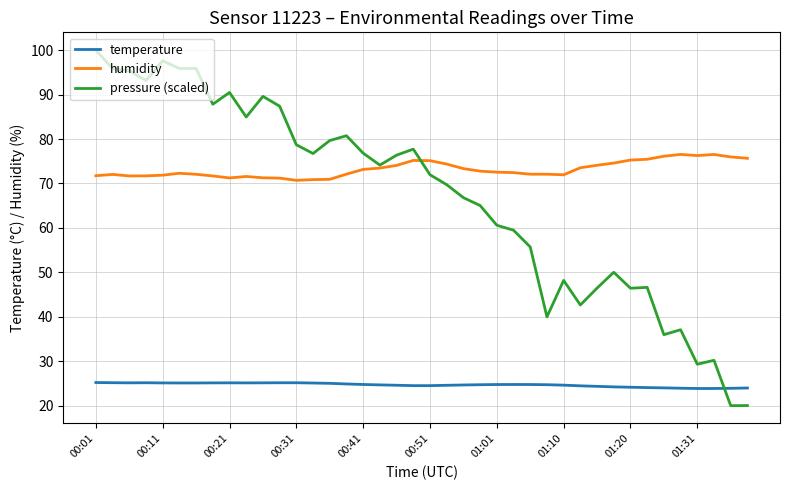

What is the highest value of the temperature series?

25.2